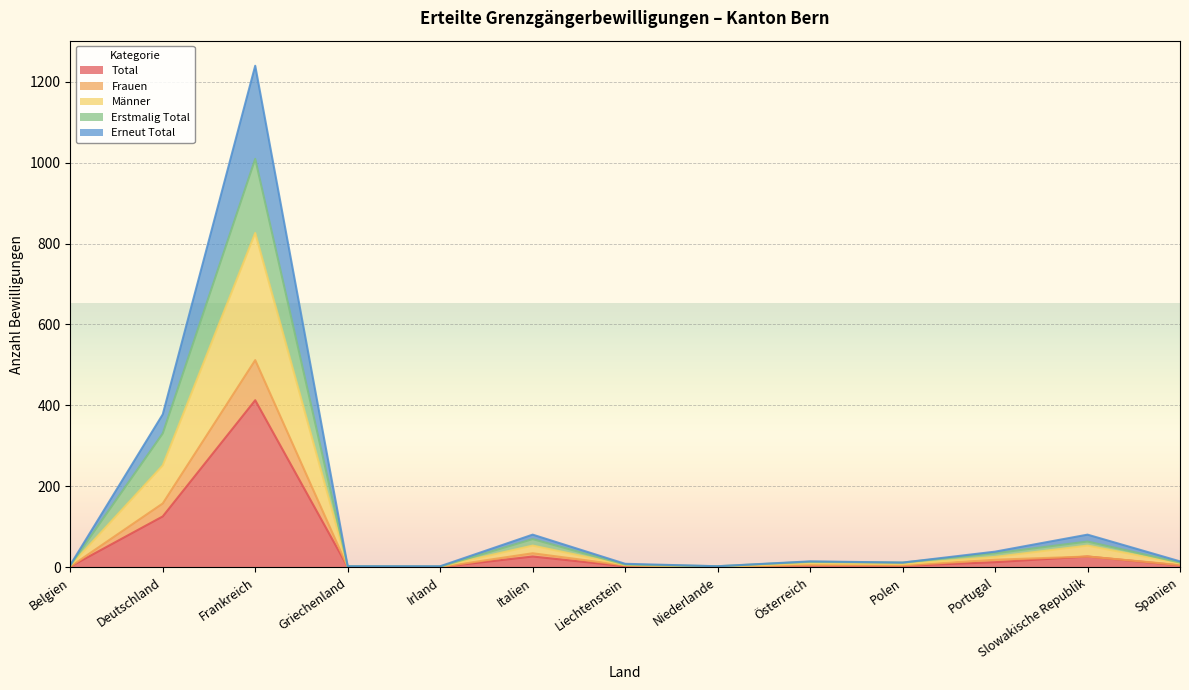

What is the highest value of the Total series?

413